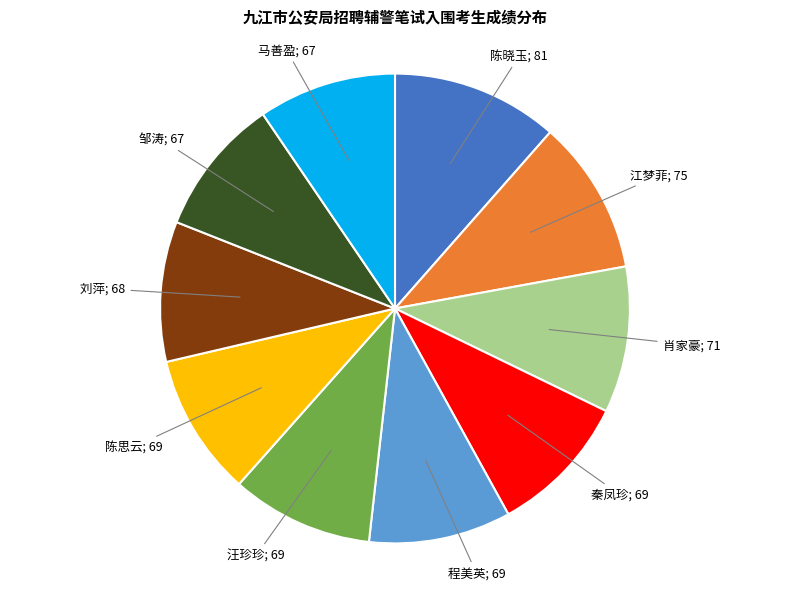

Does 肖家豪; 71 represent more than half of the total?

No